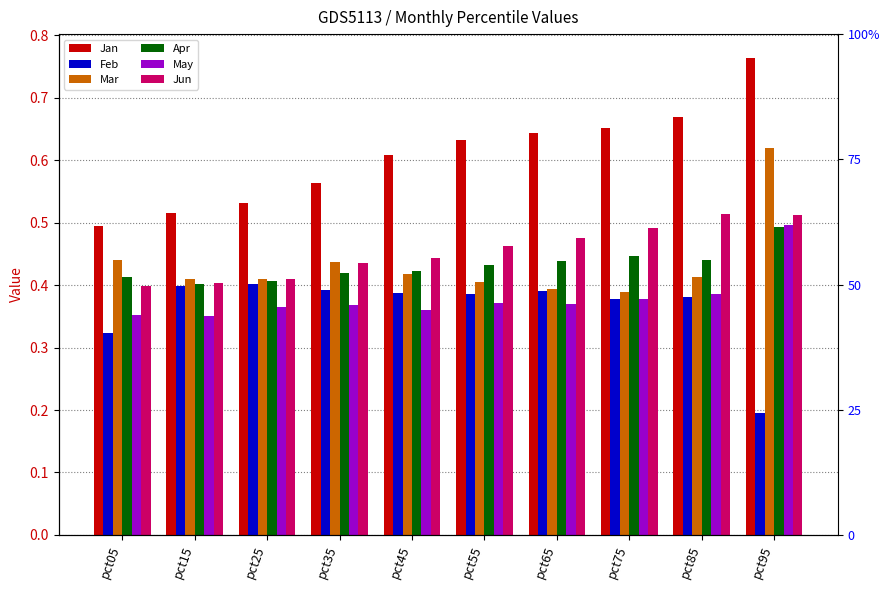

What is the difference between the maximum and minimum values in the Feb series?

0.2